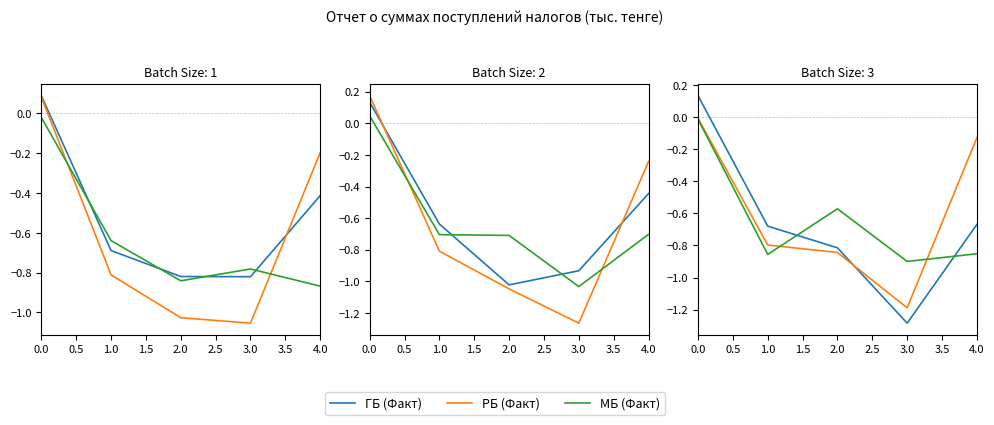

In МБ (Факт), how many points are higher than both neighbors (excluding endpoints)?

1